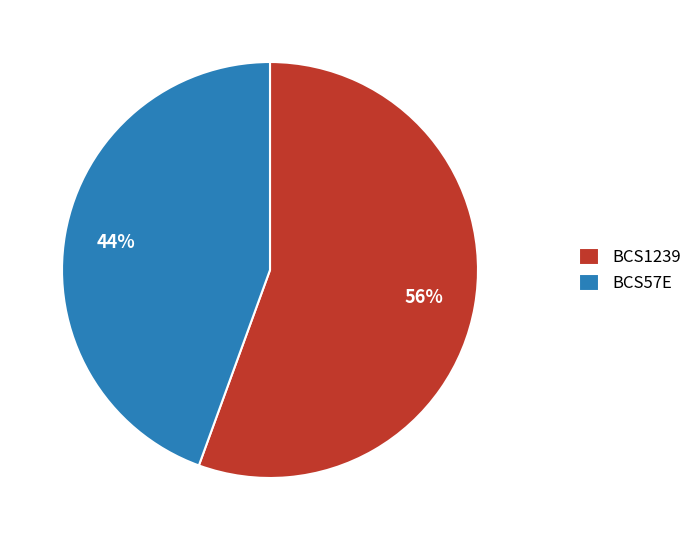

Which has a higher value, BCS1239 or BCS57E?

BCS1239